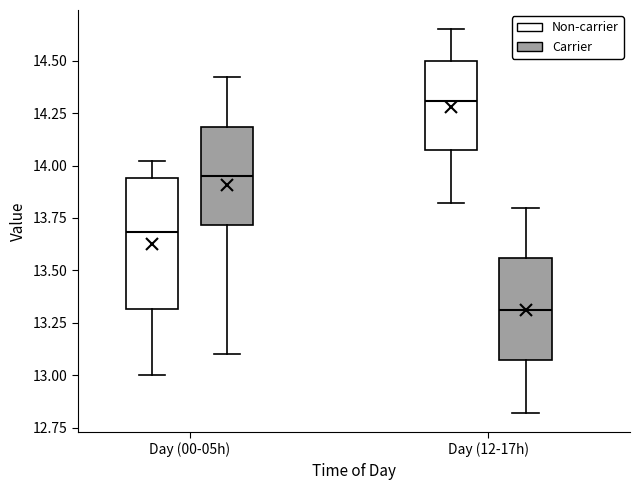

Comparing the boxes themselves (not the whiskers), which one is the tallest?

Day (00-05h) (Non-carrier)